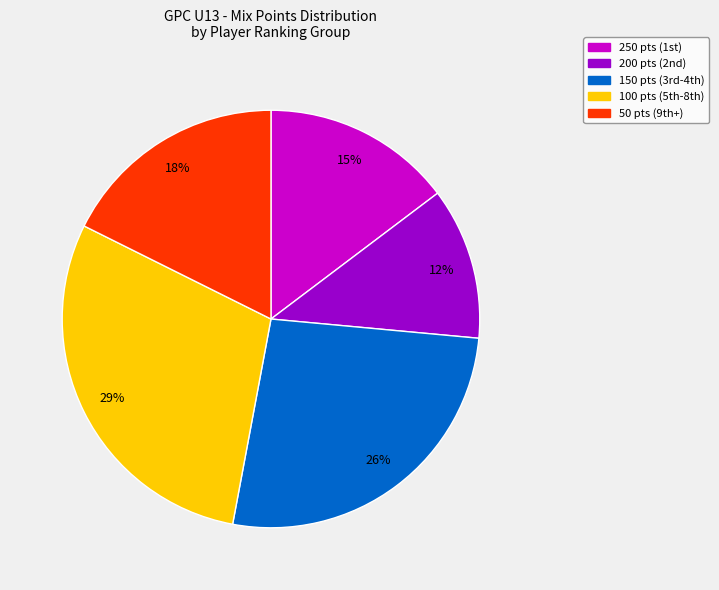

Rank the categories by value from lowest to highest.

200 pts (2nd), 250 pts (1st), 50 pts (9th+), 150 pts (3rd-4th), 100 pts (5th-8th)